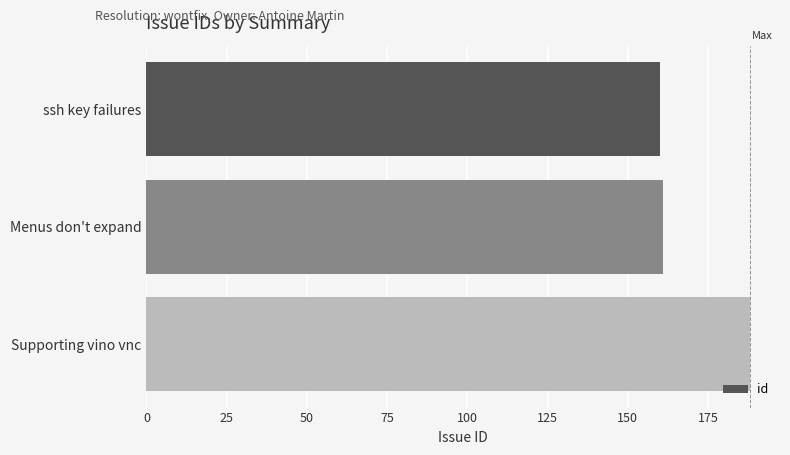

Reading top to bottom, transcribe all the data shown in this chart.

ssh key failures=160	Menus don't expand=161	Supporting vino vnc=188